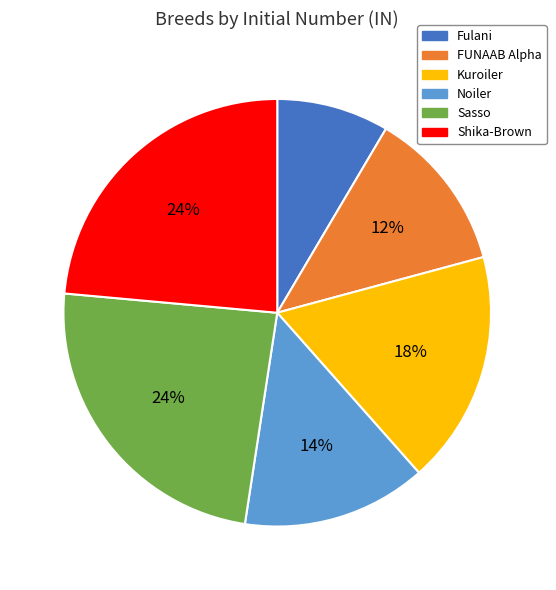

Between Shika-Brown and Kuroiler, which is larger?

Shika-Brown